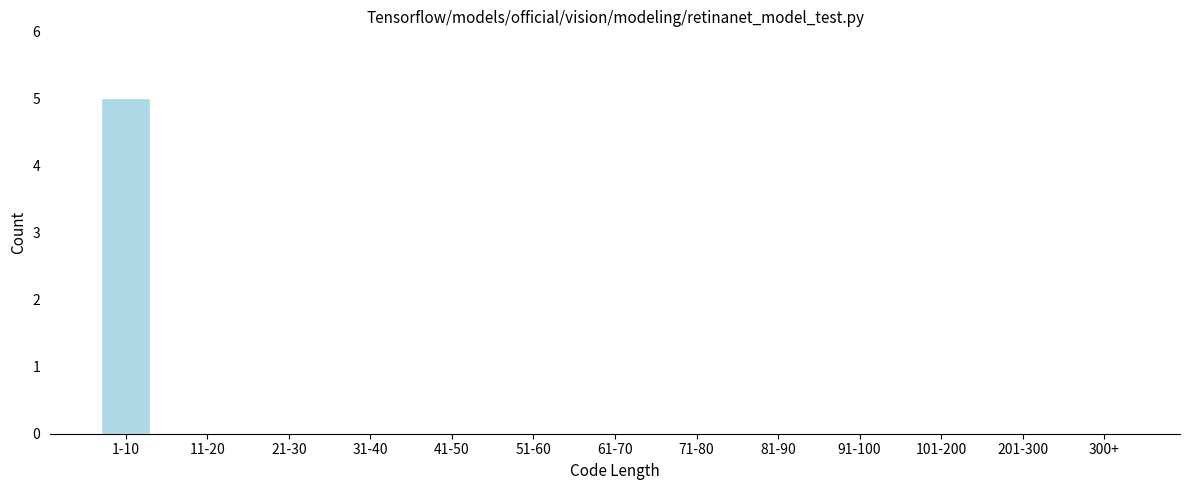

Reading right to left, extract all data points from this chart.

300+=0	201-300=0	101-200=0	91-100=0	81-90=0	71-80=0	61-70=0	51-60=0	41-50=0	31-40=0	21-30=0	11-20=0	1-10=5